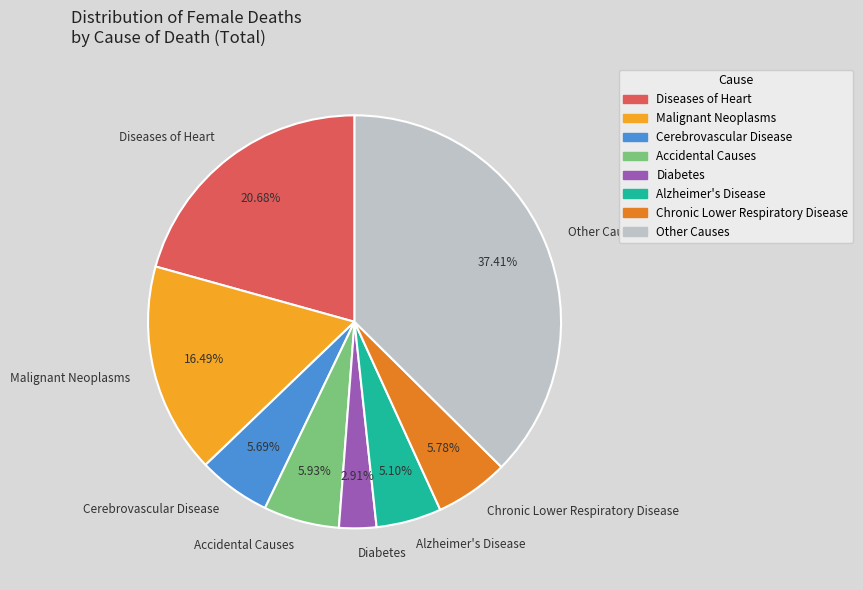

Which has a higher value, Other Causes or Accidental Causes?

Other Causes